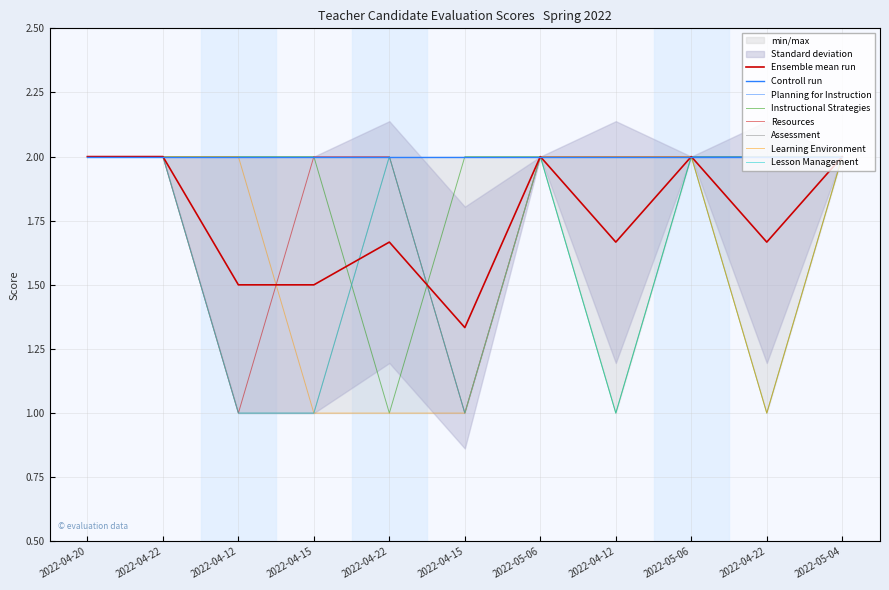

What is the total value across all series at 2022-05-06?

10